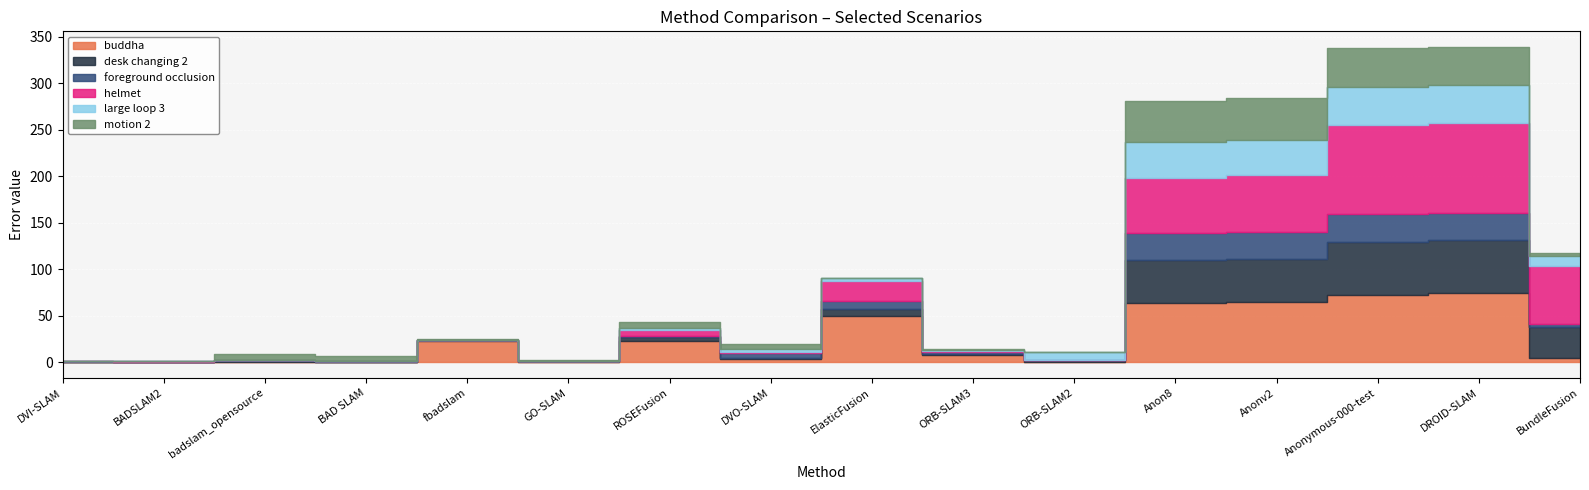

Where is foreground occlusion nearest to the value 14?

ElasticFusion